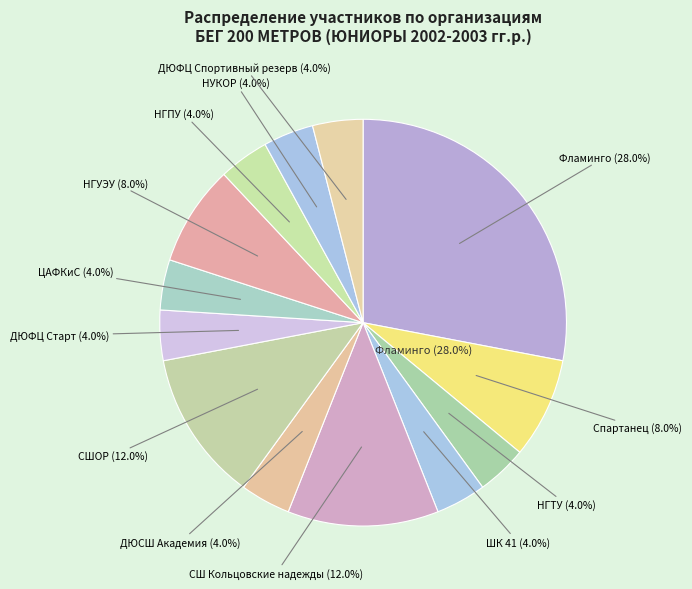

Which has a higher value, СШ Кольцовские надежды or ШК 41?

СШ Кольцовские надежды